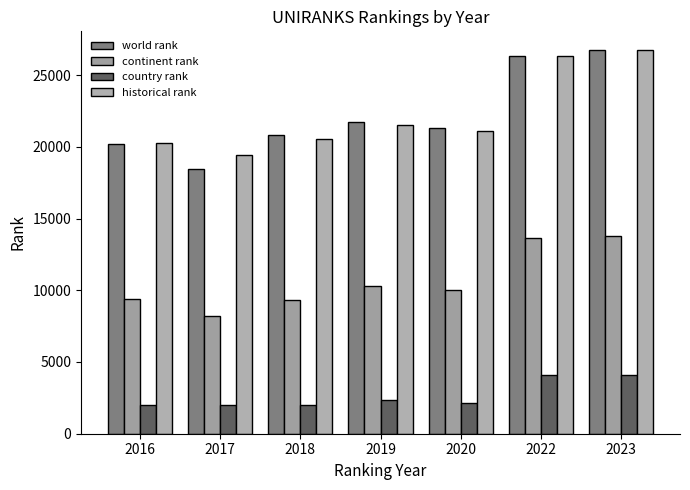

How many categories are shown in the chart?

7